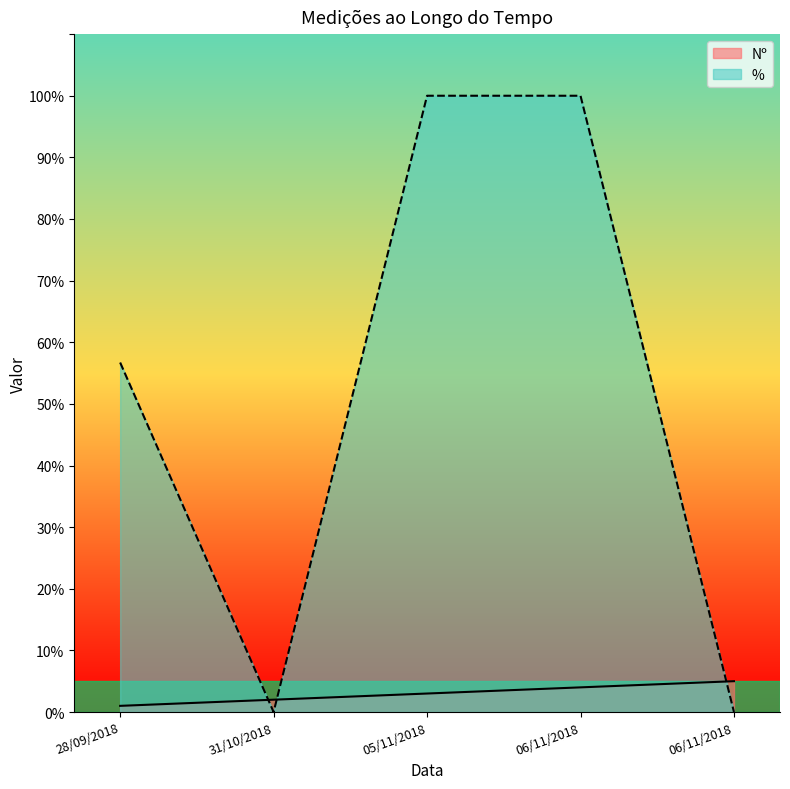

Rank the categories by Nº value from highest to lowest.

06/11/2018, 06/11/2018, 05/11/2018, 31/10/2018, 28/09/2018